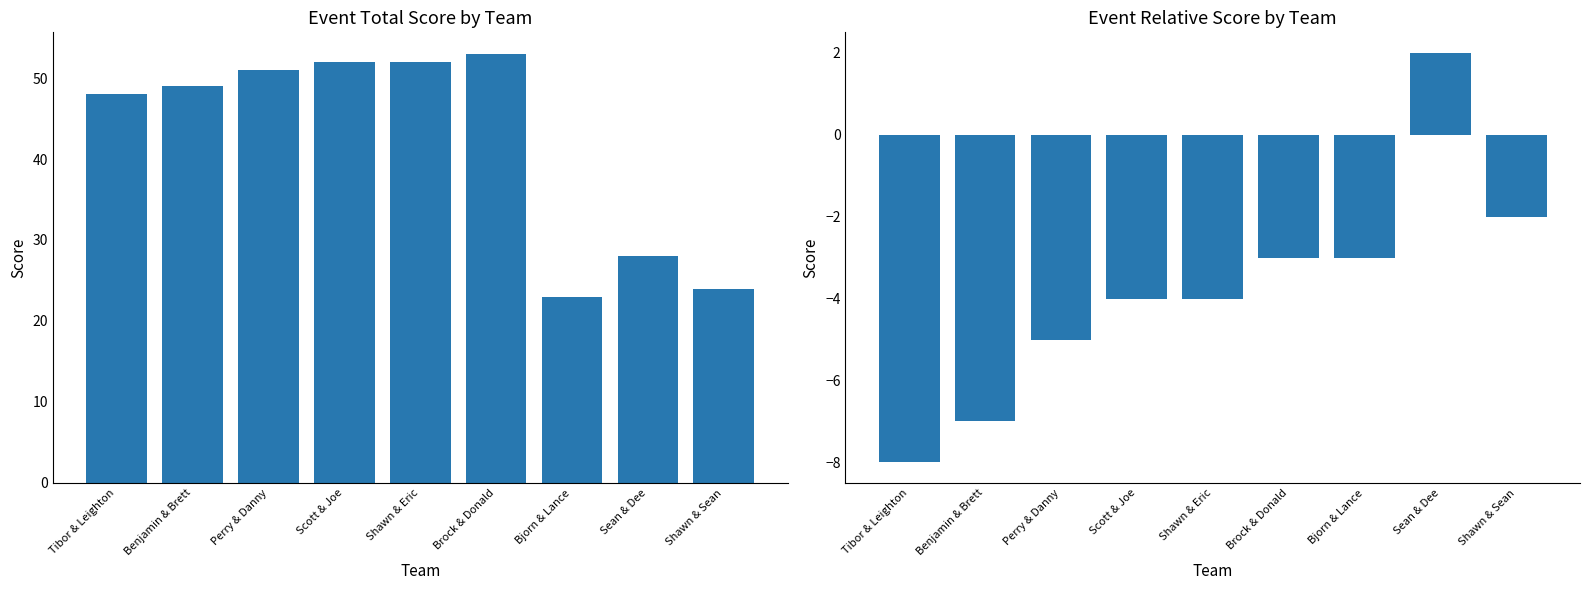

How many values in event_relative_score are below zero?

8